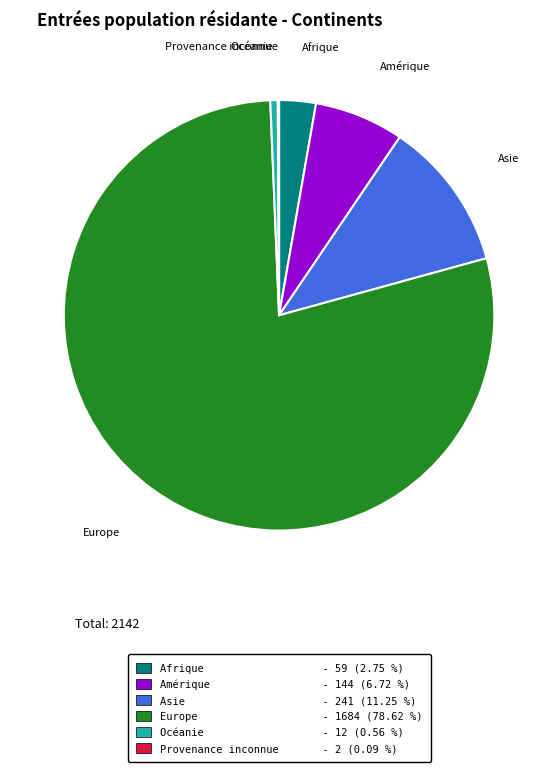

What is the ratio of the value at Asie - 241 (11.25 %) to the value at Océanie - 12 (0.56 %)?

20.1